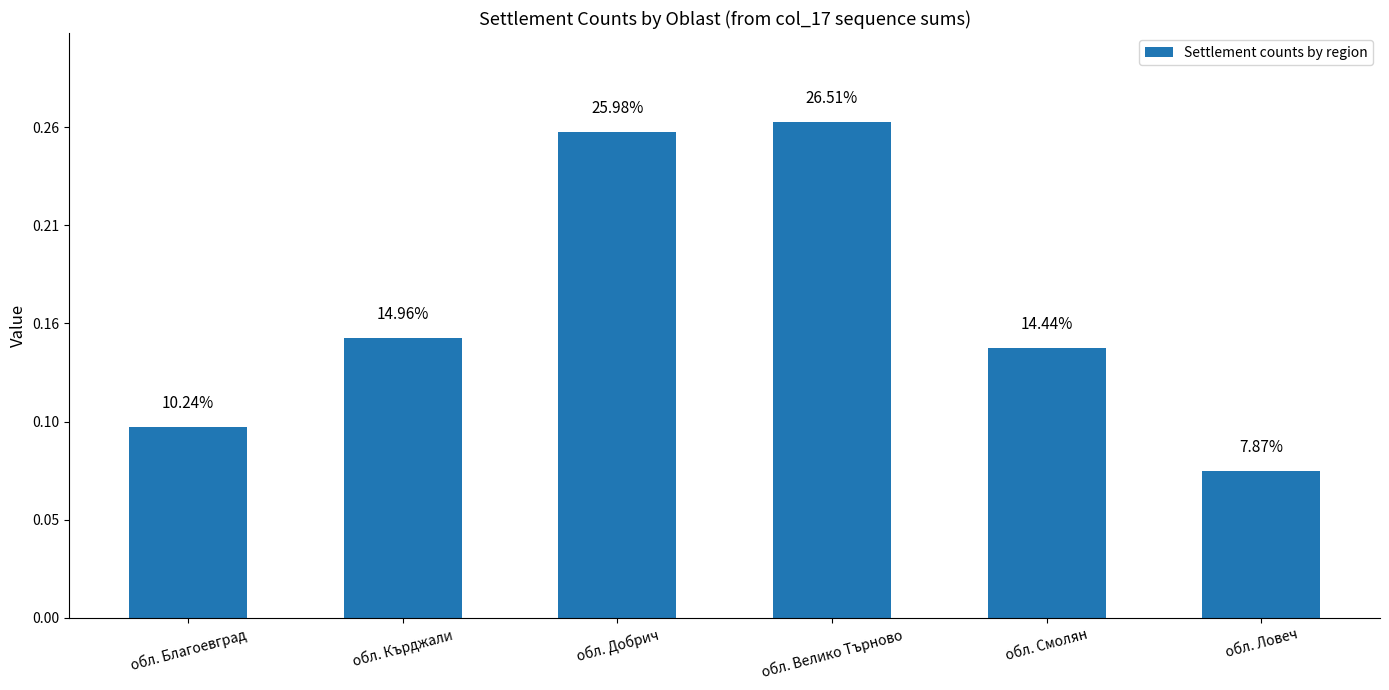

What is the difference between the second highest and minimum values?

69